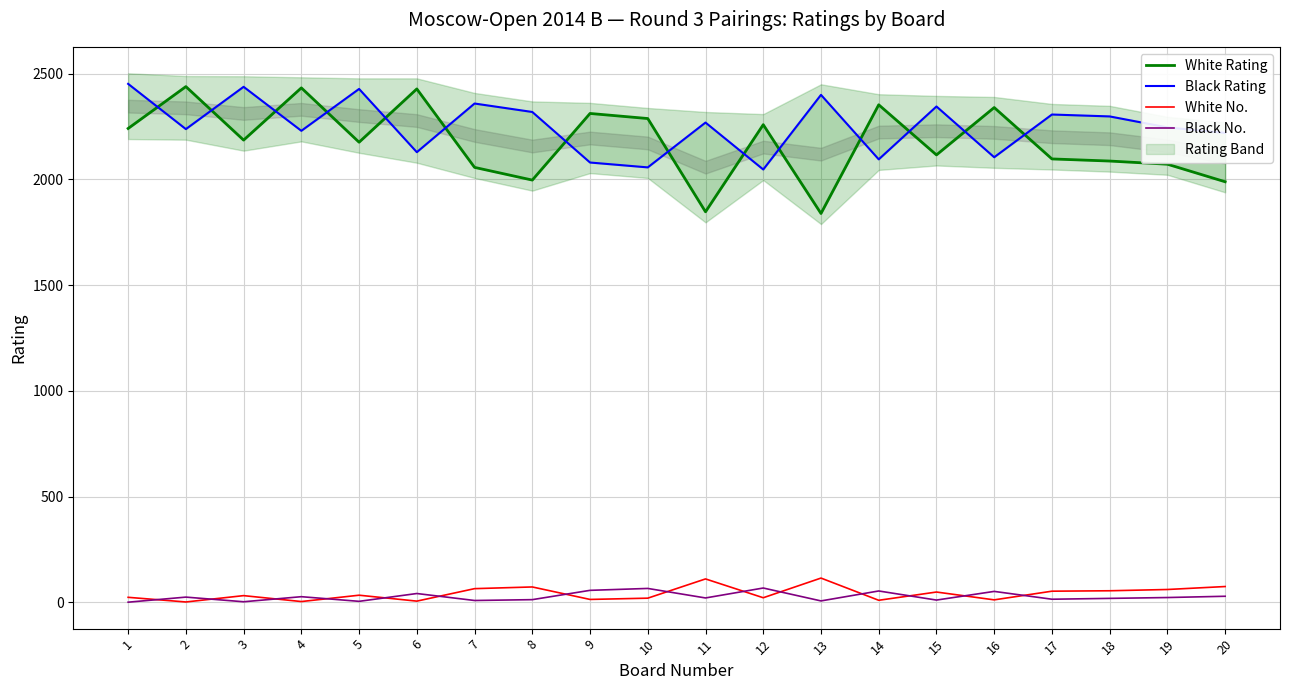

What is the difference between the maximum and minimum values in the White No. series?

113